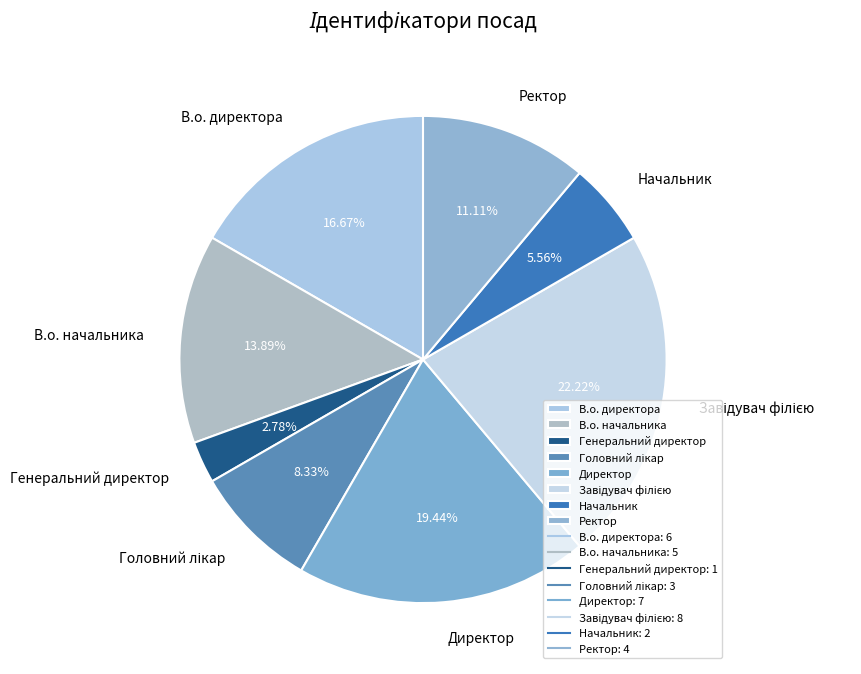

To the nearest percent, what is the difference between the largest and smallest slice percentages?

19%